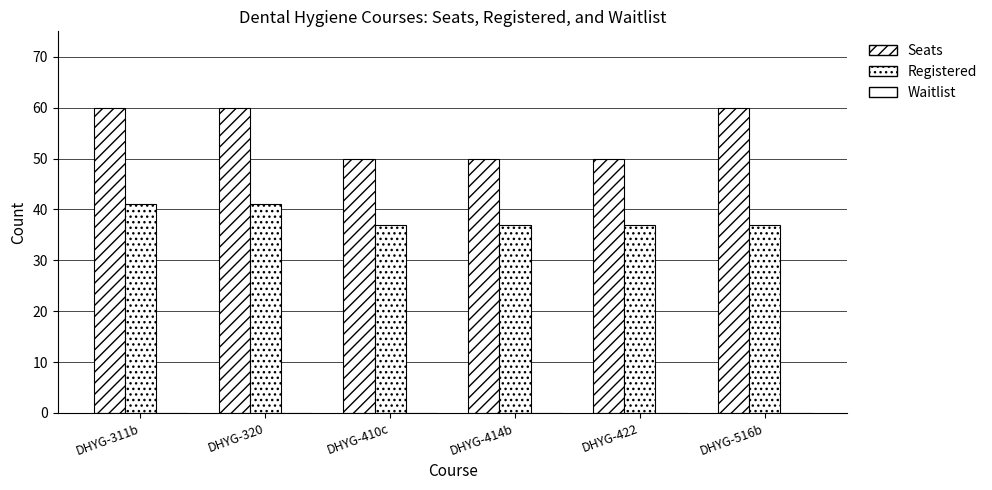

What is the total value across all series at DHYG-320?

101